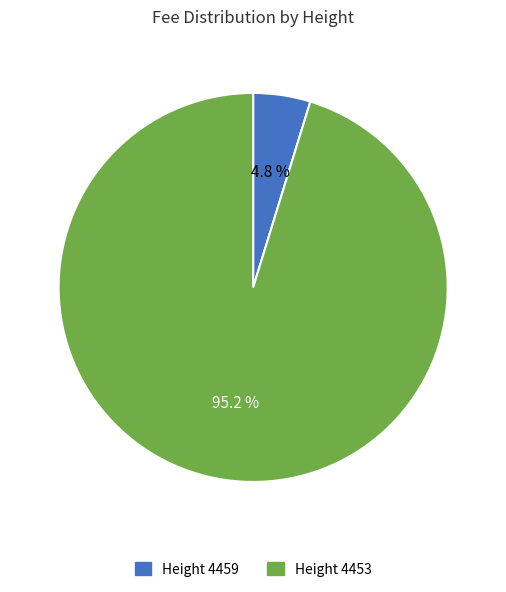

What percentage do Height 4453 and Height 4459 together represent?

100.0%